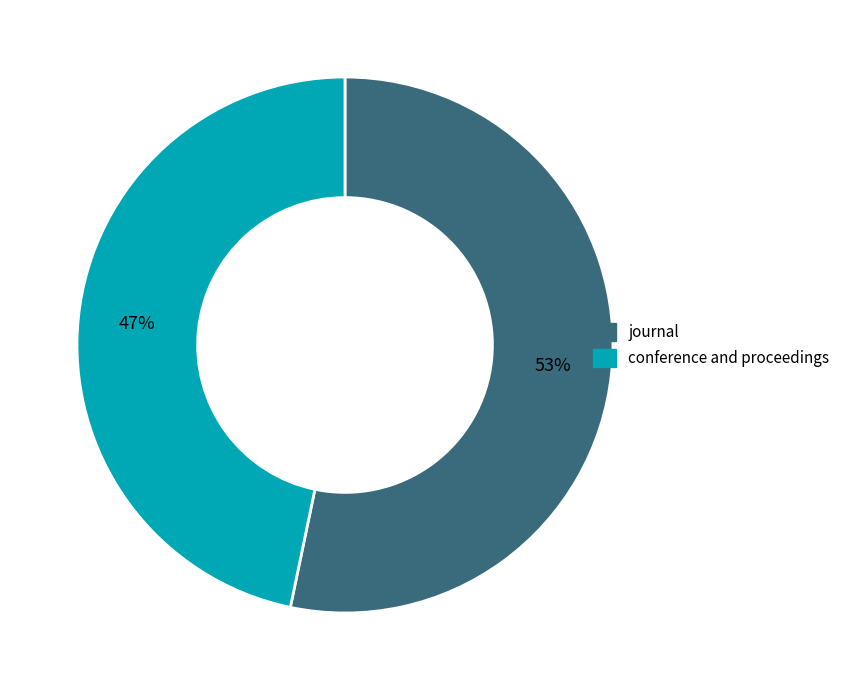

Does journal represent more than half of the total?

Yes